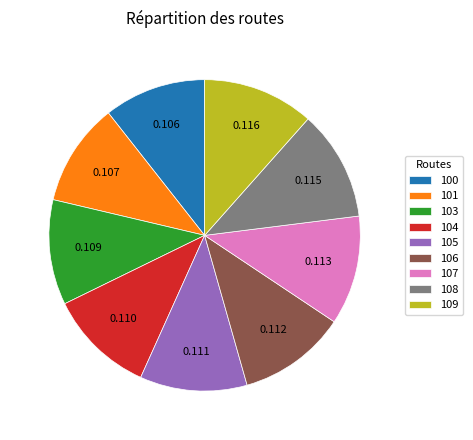

Does 106 account for over 50% of the chart?

No